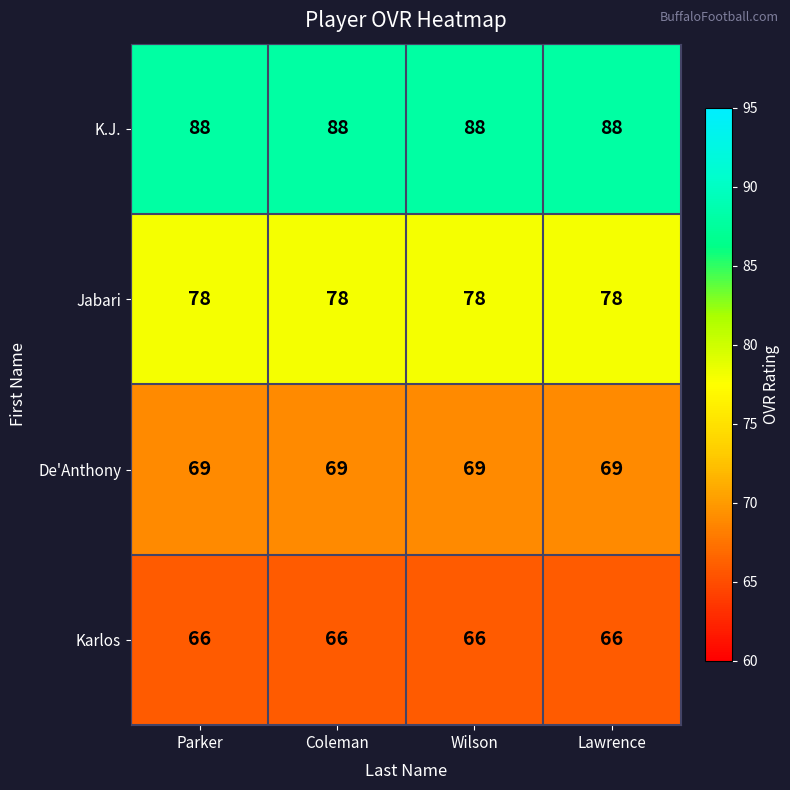

What is the minimum value shown in the chart?

66